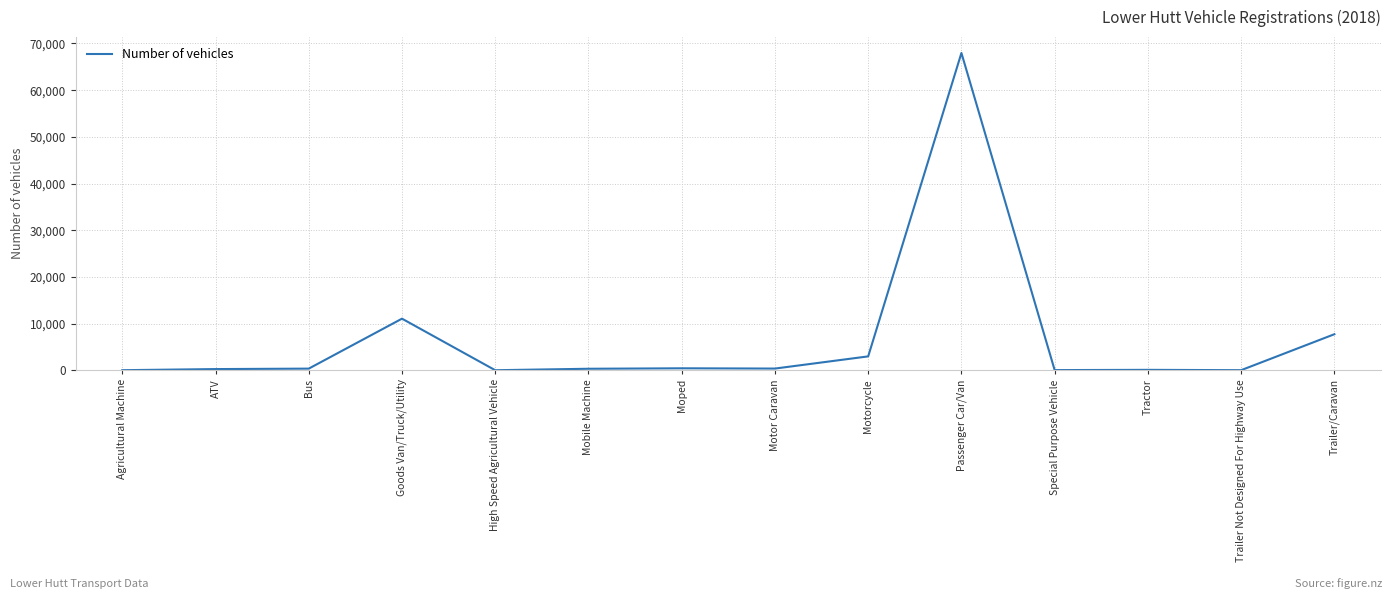

What is the difference between the second highest and second lowest values?

11040